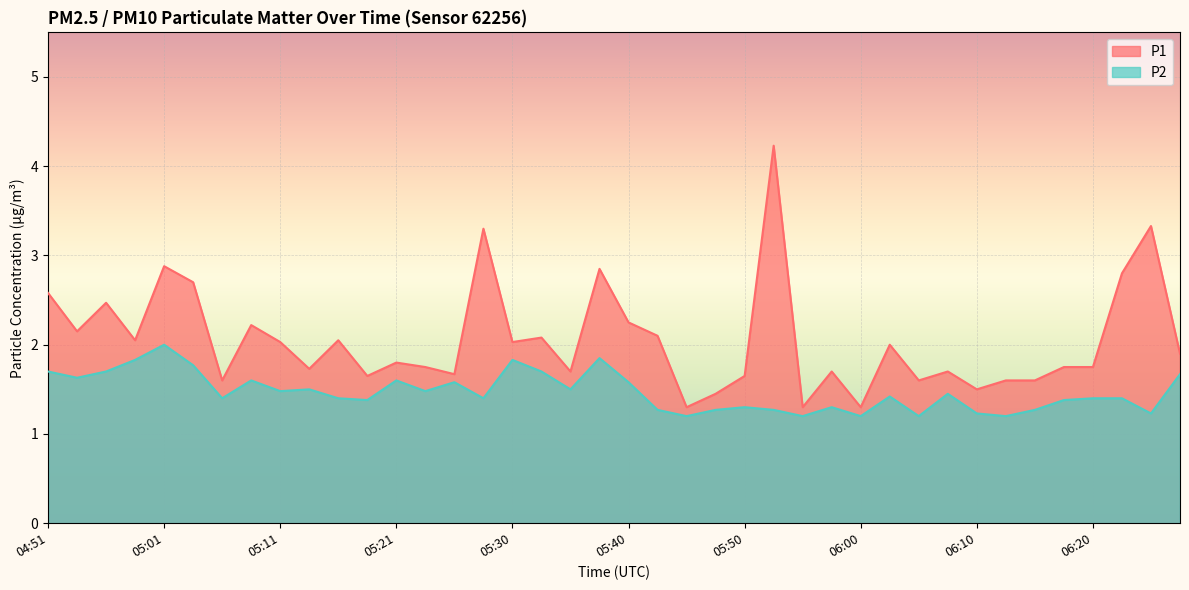

What is the greatest value displayed?

4.2